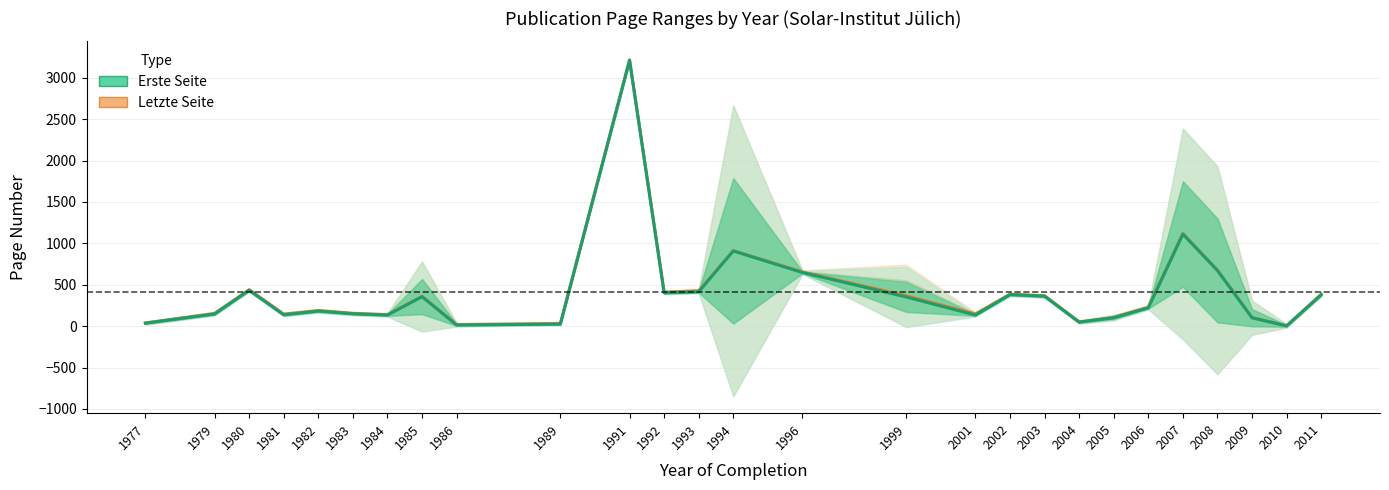

What is the average value of the Letzte Seite series?

416.4